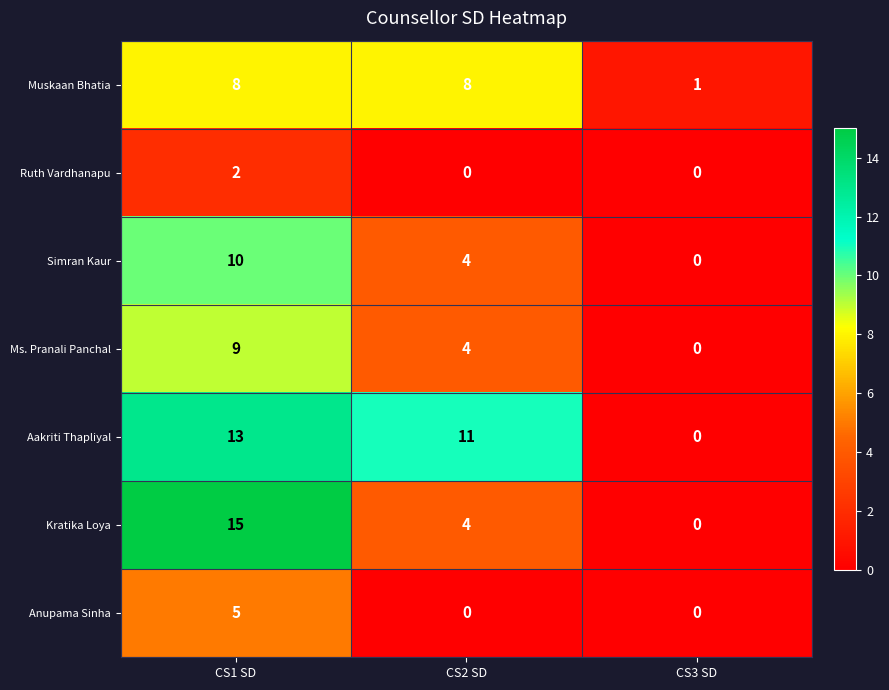

Rank the series by their maximum value, from highest to lowest.

Kratika Loya, Aakriti Thapliyal, Simran Kaur, Ms. Pranali Panchal, Muskaan Bhatia, Anupama Sinha, Ruth Vardhanapu